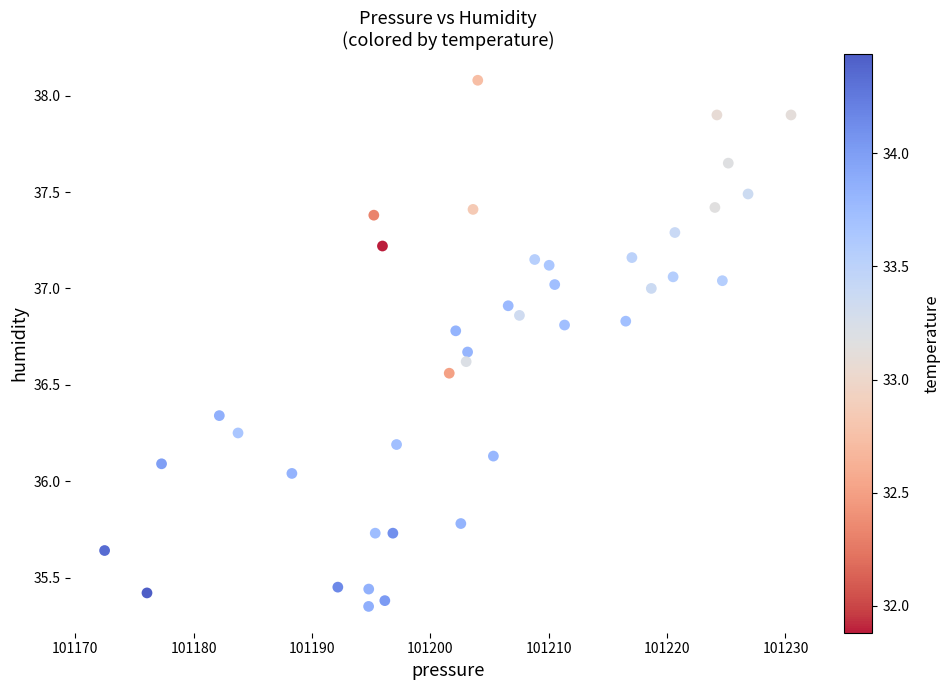

What is the range of X values (max minus min)?

58.0